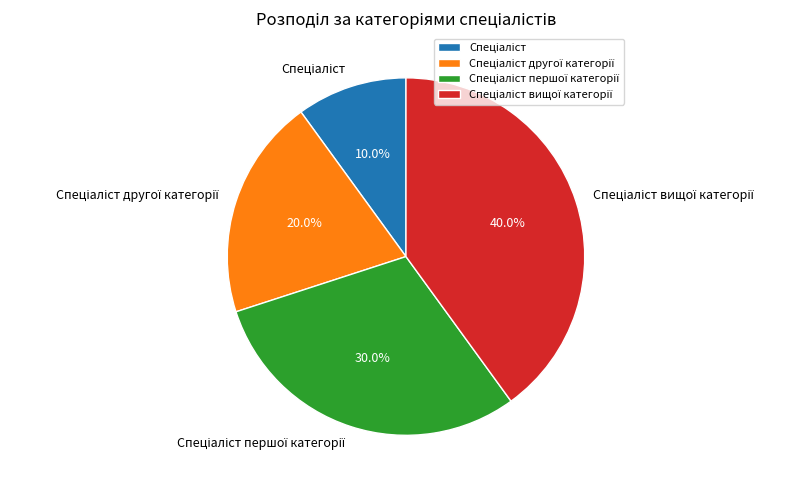

Does any single category account for the majority?

No